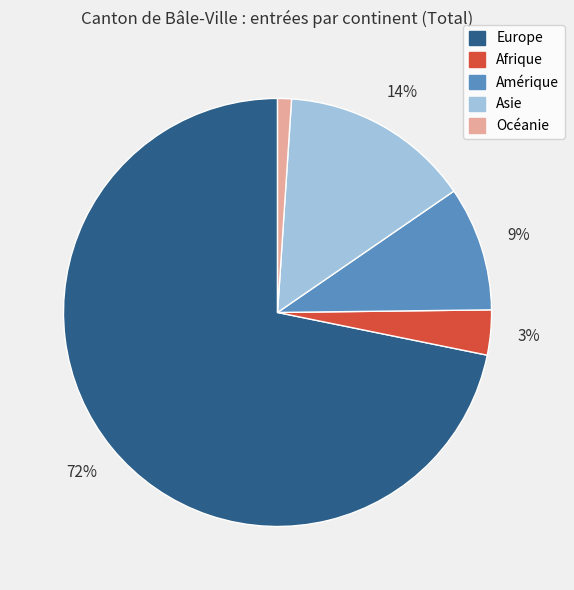

Count the number of slices in the pie.

5